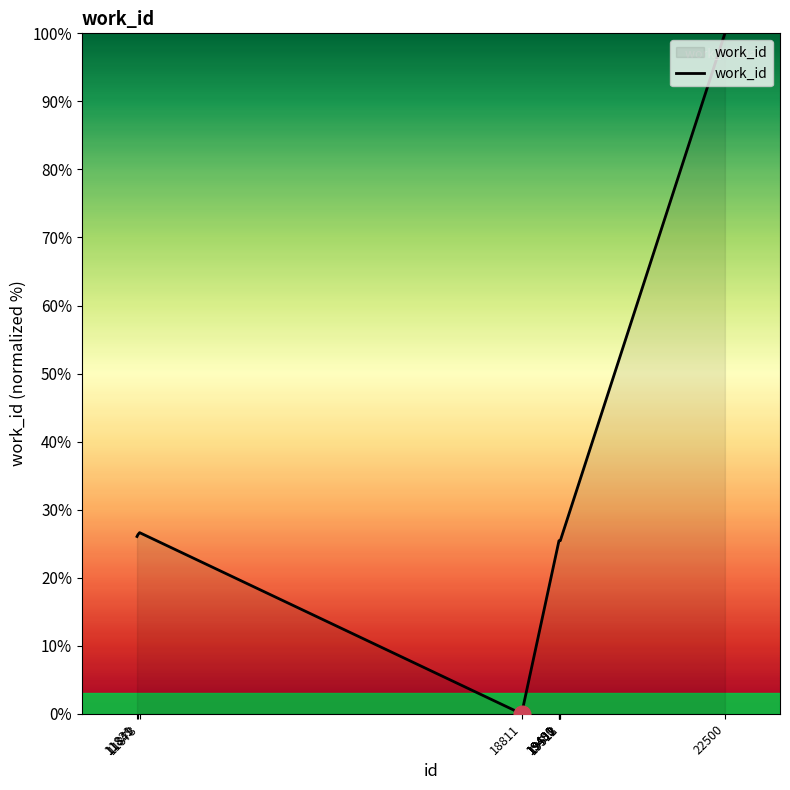

What is the maximum value shown in the chart?

100.0